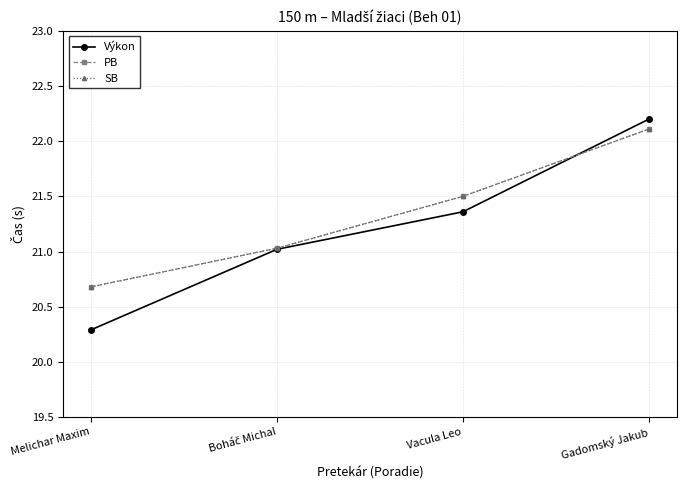

Is it true that Výkon equals 5.0 at Vacula Leo?

False